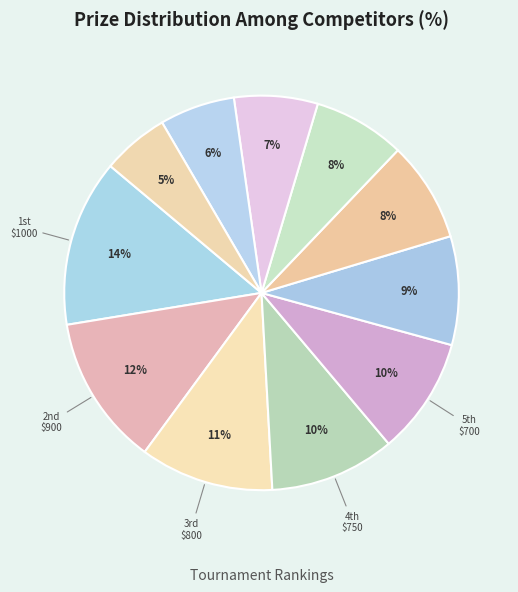

How many slices are in this pie chart?

11